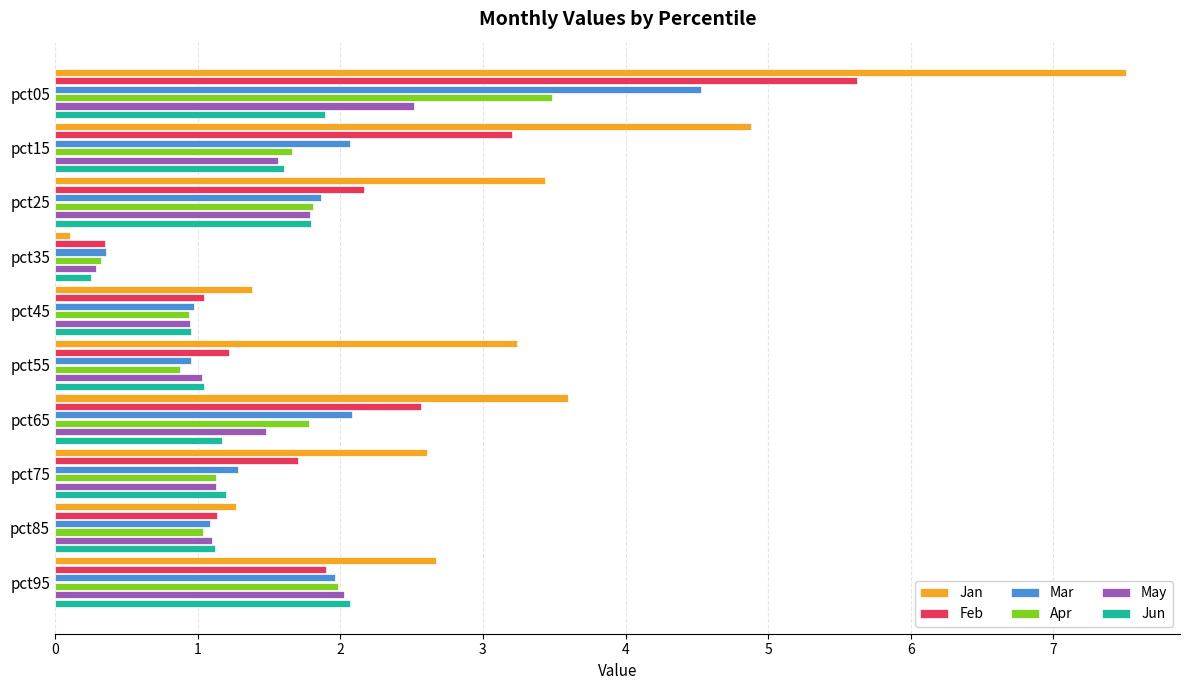

Is it true that Jan equals 1.4 at pct45?

True